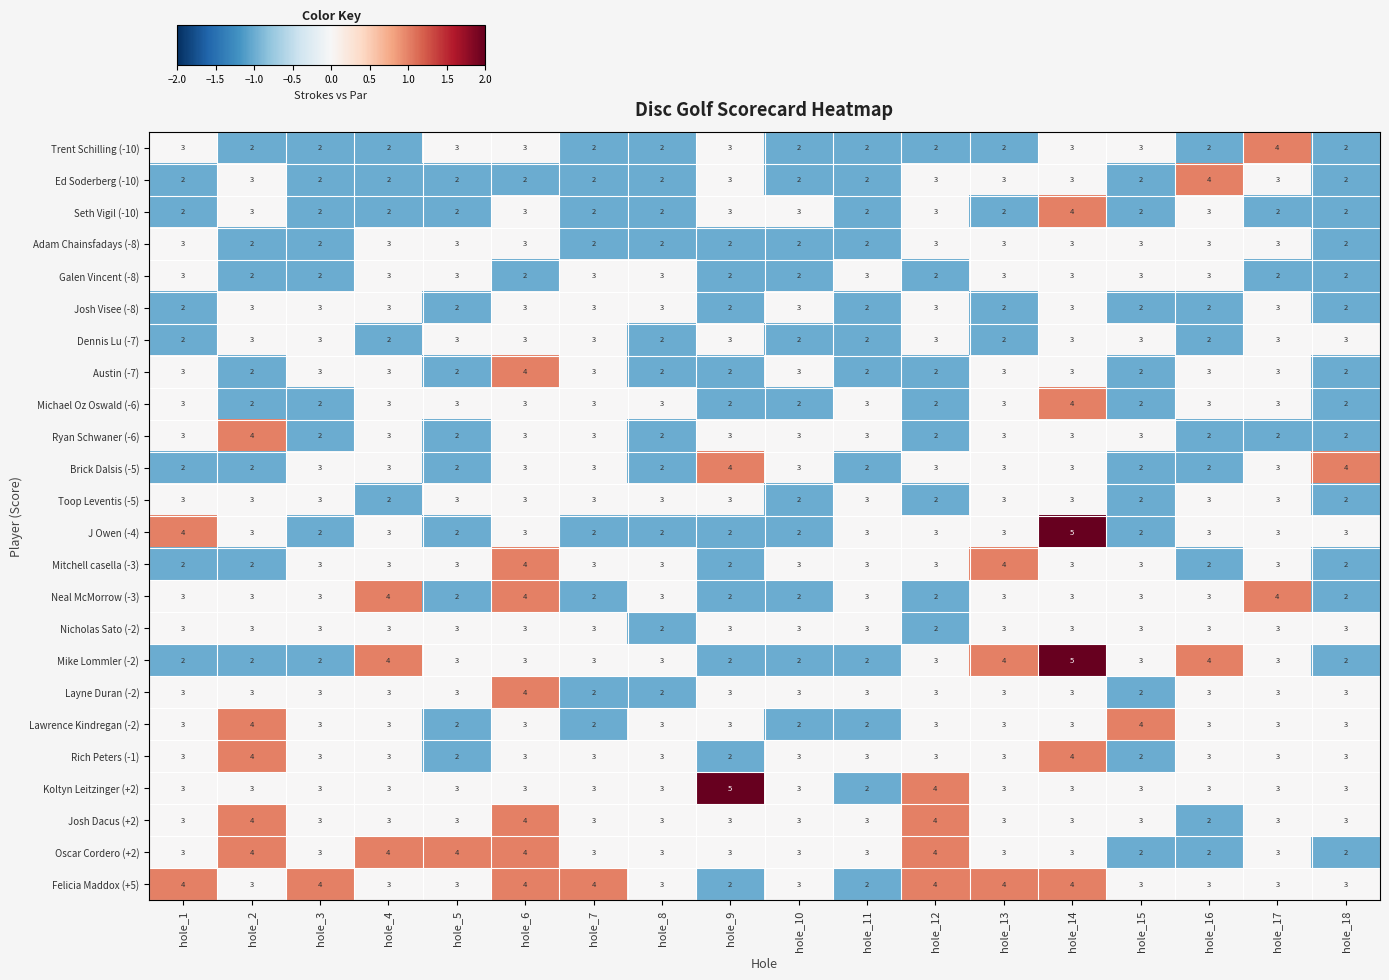

How many series are shown in this chart?

24